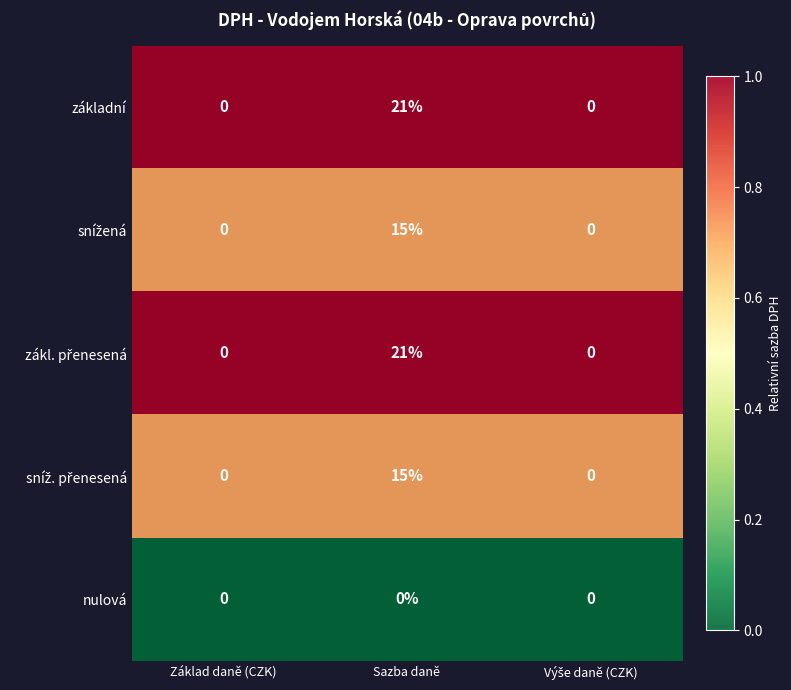

What is the sum of the základní values at Základ daně (CZK) and Sazba daně?

21